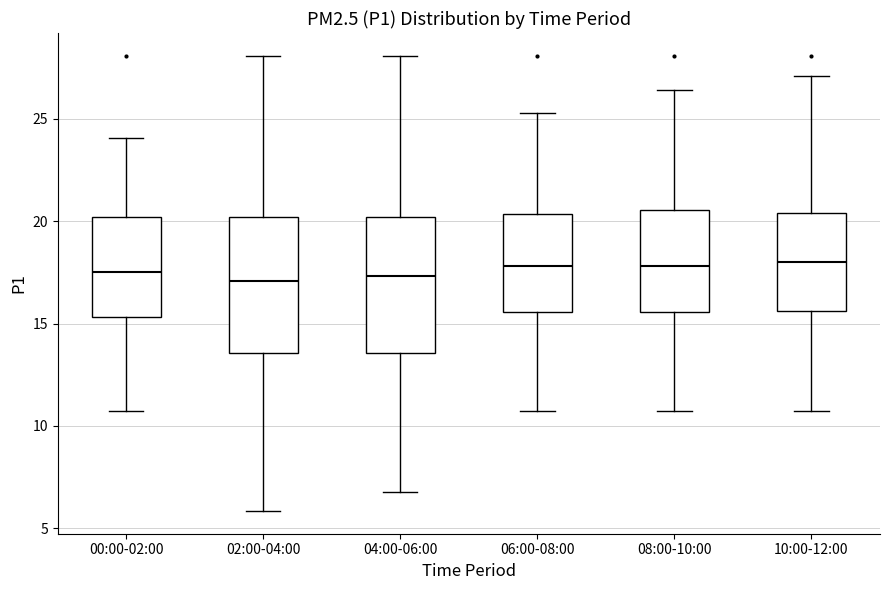

Reading left to right, read every box against the y-axis: the position of its median line, the range the box covers, and the ends of its whiskers. The values are not printed on the chart, so give them approximately, as read against the axis.

00:00-02:00: median 17.5, box 15.5 to 20.0, whiskers 10.5 to 24.0
02:00-04:00: median 17.0, box 13.5 to 20.0, whiskers 6.0 to 28.0
04:00-06:00: median 17.5, box 13.5 to 20.0, whiskers 7.0 to 28.0
06:00-08:00: median 18.0, box 15.5 to 20.5, whiskers 10.5 to 25.5
08:00-10:00: median 18.0, box 15.5 to 20.5, whiskers 10.5 to 26.5
10:00-12:00: median 18.0, box 15.5 to 20.5, whiskers 10.5 to 27.0